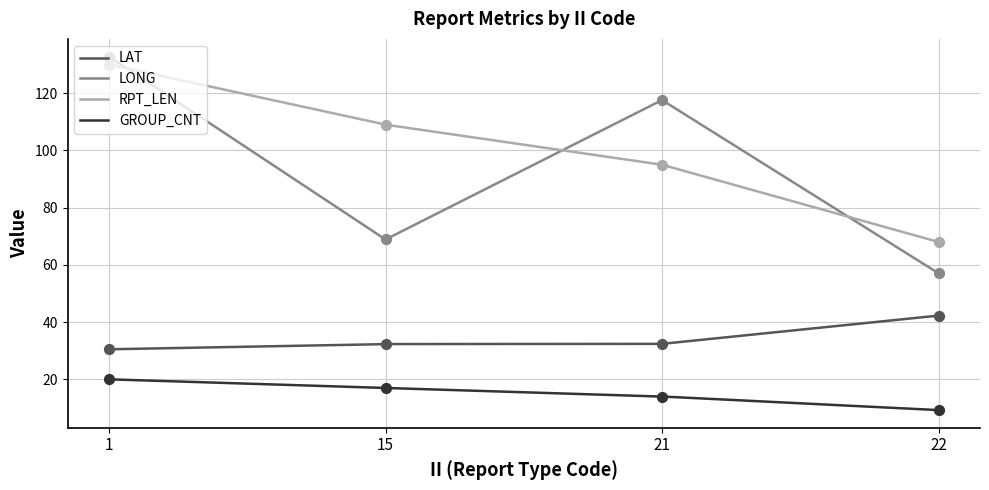

Which series has the largest Y range (max minus min)?

LONG